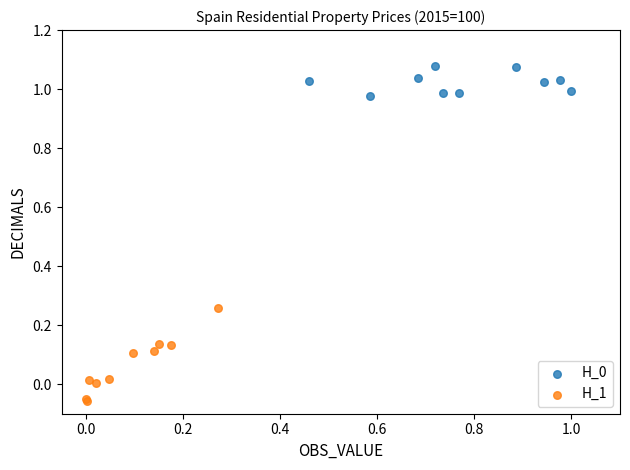

Which series reaches the minimum Y coordinate?

H_1